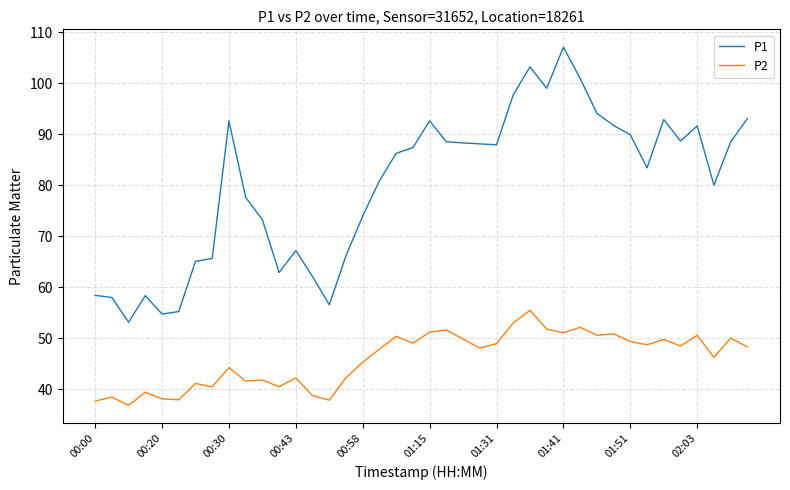

True or false: P1 and P2 cross at least once.

False